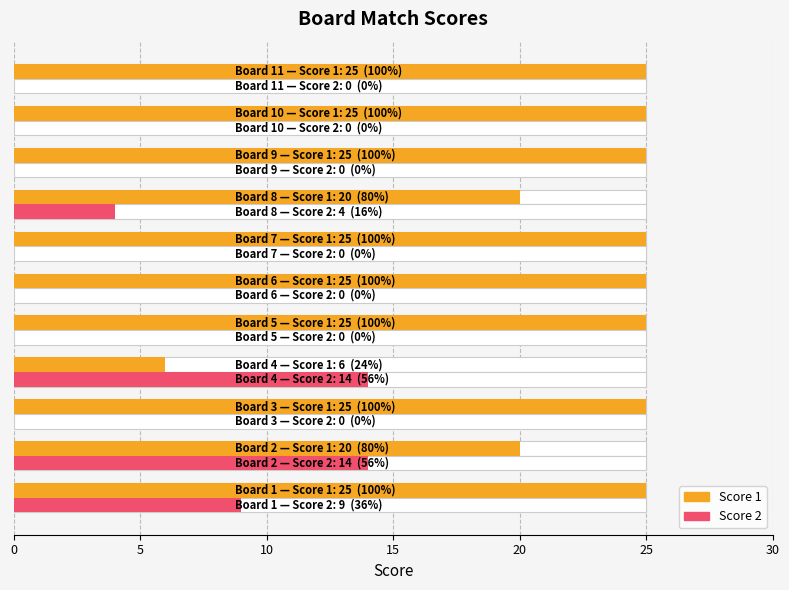

What is the difference between the maximum and minimum values in the Score 1 series?

19